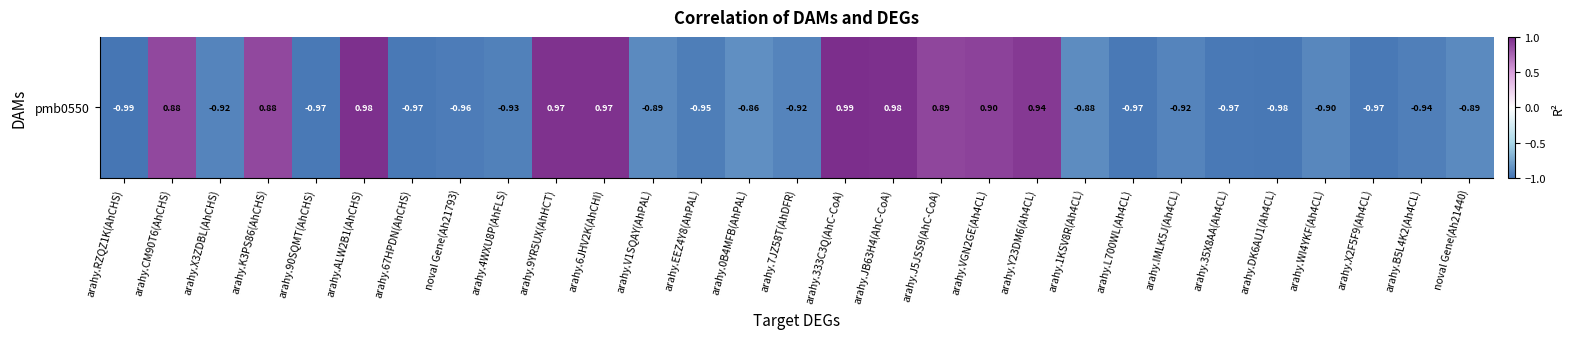

At which label does the data first exceed 0?

arahy.CM90T6(AhCHS)